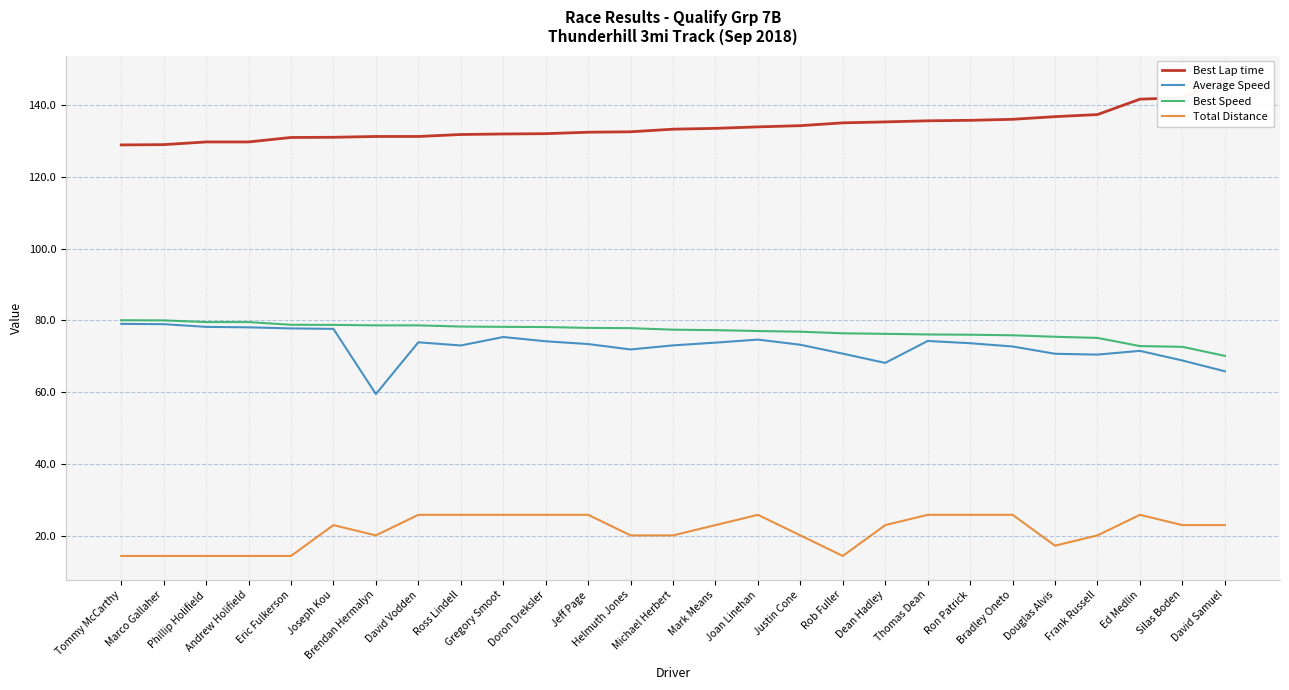

Reading left to right, list all the values displayed in this chart.

Best Lap time: Tommy McCarthy=128.9	Marco Gallaher=129.0	Phillip Holifield=129.7	Andrew Holifield=129.7	Eric Fulkerson=131.0	Joseph Kou=131.0	Brendan Hermalyn=131.3	David Vodden=131.3	Ross Lindell=131.8	Gregory Smoot=132.0	Doron Dreksler=132.0	Jeff Page=132.4	Helmuth Jones=132.6	Michael Herbert=133.3	Mark Means=133.5	Joan Linehan=133.9	Justin Cone=134.3	Rob Fuller=135.1	Dean Hadley=135.3	Thomas Dean=135.6	Ron Patrick=135.8	Bradley Oneto=136.0	Douglas Alvis=136.8	Frank Russell=137.4	Ed Medlin=141.7	Silas Boden=142.1	David Samuel=147.2
Average Speed: Tommy McCarthy=79.0	Marco Gallaher=78.9	Phillip Holifield=78.2	Andrew Holifield=78.1	Eric Fulkerson=77.8	Joseph Kou=77.6	Brendan Hermalyn=59.5	David Vodden=73.9	Ross Lindell=73.0	Gregory Smoot=75.4	Doron Dreksler=74.2	Jeff Page=73.4	Helmuth Jones=71.9	Michael Herbert=73.0	Mark Means=73.8	Joan Linehan=74.6	Justin Cone=73.2	Rob Fuller=70.7	Dean Hadley=68.1	Thomas Dean=74.3	Ron Patrick=73.6	Bradley Oneto=72.7	Douglas Alvis=70.7	Frank Russell=70.5	Ed Medlin=71.5	Silas Boden=68.8	David Samuel=65.8
Best Speed: Tommy McCarthy=80.0	Marco Gallaher=80.0	Phillip Holifield=79.5	Andrew Holifield=79.5	Eric Fulkerson=78.8	Joseph Kou=78.7	Brendan Hermalyn=78.6	David Vodden=78.6	Ross Lindell=78.3	Gregory Smoot=78.2	Doron Dreksler=78.1	Jeff Page=77.9	Helmuth Jones=77.8	Michael Herbert=77.4	Mark Means=77.3	Joan Linehan=77.0	Justin Cone=76.8	Rob Fuller=76.4	Dean Hadley=76.2	Thomas Dean=76.1	Ron Patrick=76.0	Bradley Oneto=75.8	Douglas Alvis=75.4	Frank Russell=75.1	Ed Medlin=72.8	Silas Boden=72.6	David Samuel=70.1
Total Distance: Tommy McCarthy=14.3	Marco Gallaher=14.3	Phillip Holifield=14.3	Andrew Holifield=14.3	Eric Fulkerson=14.3	Joseph Kou=22.9	Brendan Hermalyn=20.1	David Vodden=25.8	Ross Lindell=25.8	Gregory Smoot=25.8	Doron Dreksler=25.8	Jeff Page=25.8	Helmuth Jones=20.1	Michael Herbert=20.1	Mark Means=22.9	Joan Linehan=25.8	Justin Cone=20.1	Rob Fuller=14.3	Dean Hadley=22.9	Thomas Dean=25.8	Ron Patrick=25.8	Bradley Oneto=25.8	Douglas Alvis=17.2	Frank Russell=20.1	Ed Medlin=25.8	Silas Boden=22.9	David Samuel=22.9